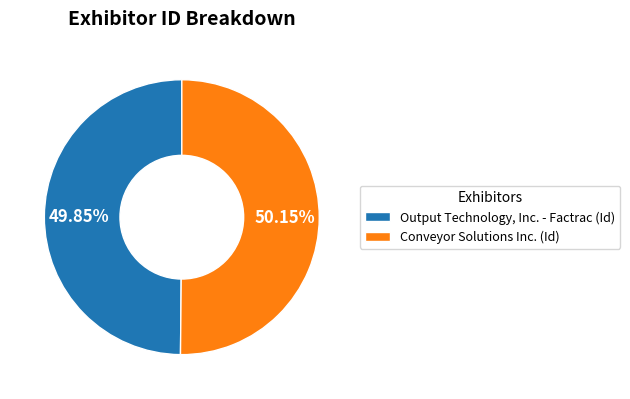

To the nearest percent, what is the average slice percentage?

50%